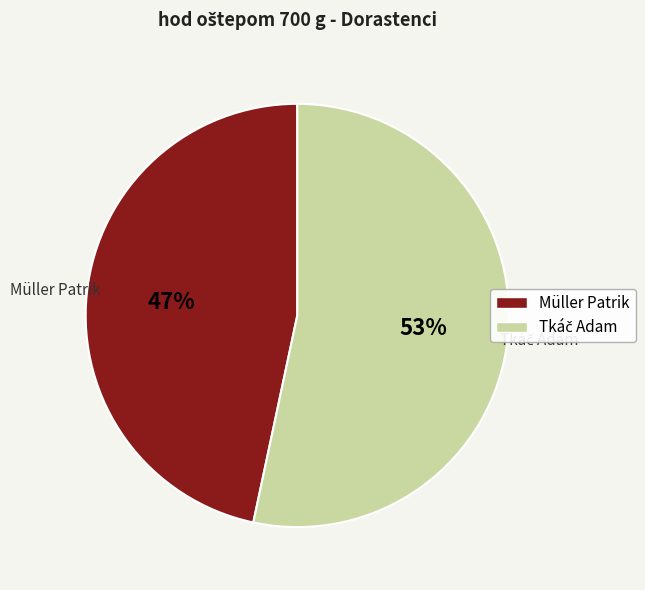

What percentage is the Müller Patrik slice, to the nearest percent?

47%